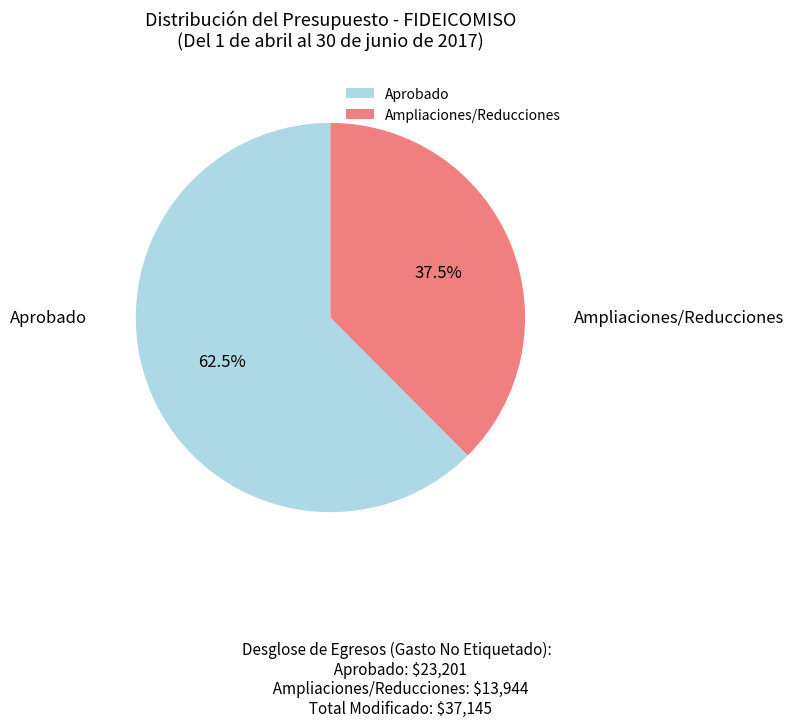

Do Aprobado and Ampliaciones/Reducciones together represent more than half of the pie?

Yes